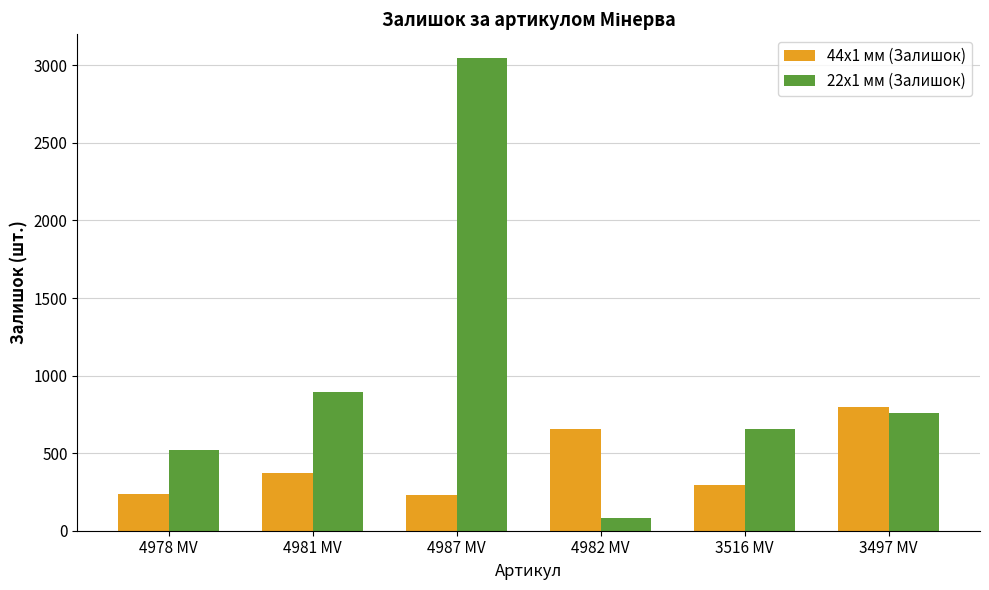

How many groups of bars are there?

6